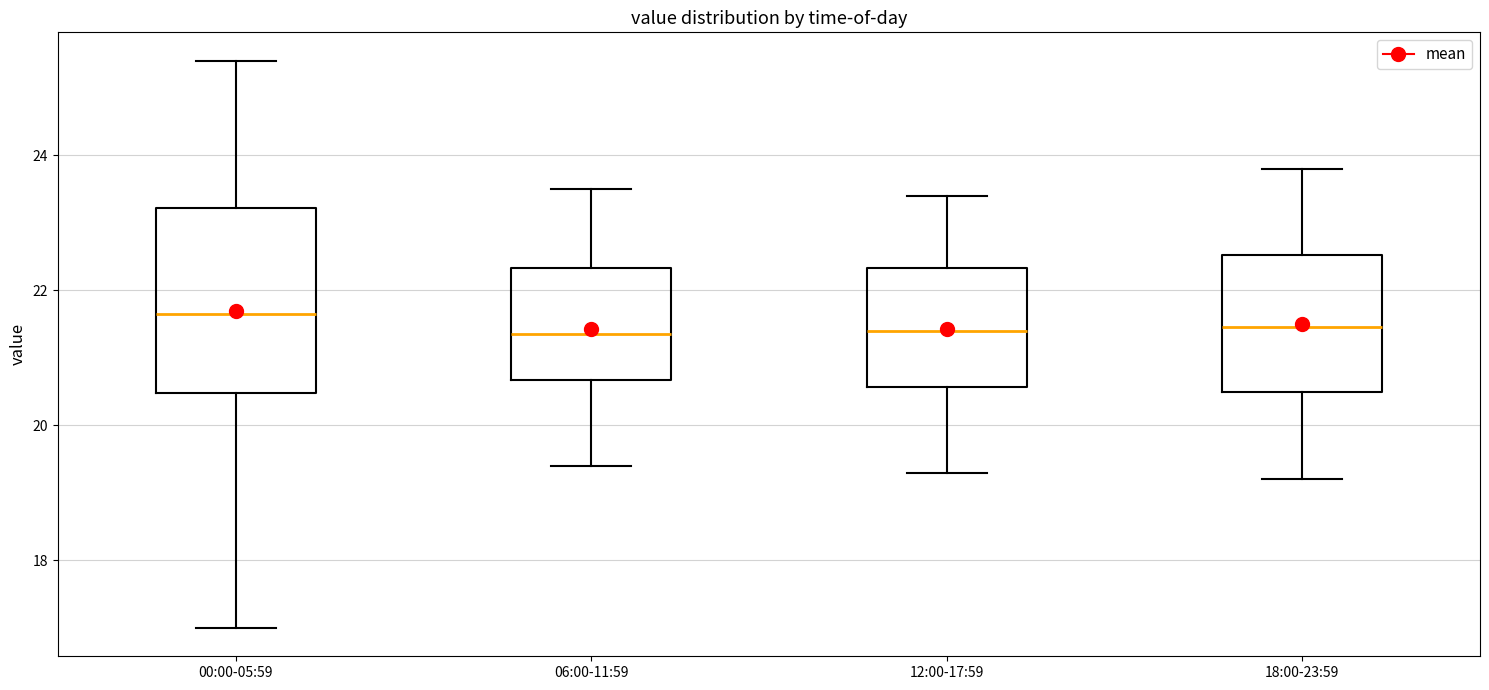

Where is the lower edge of the box for 18:00-23:59 on the y-axis? The values are not printed on the chart, so give them approximately, as read against the axis.

20.6